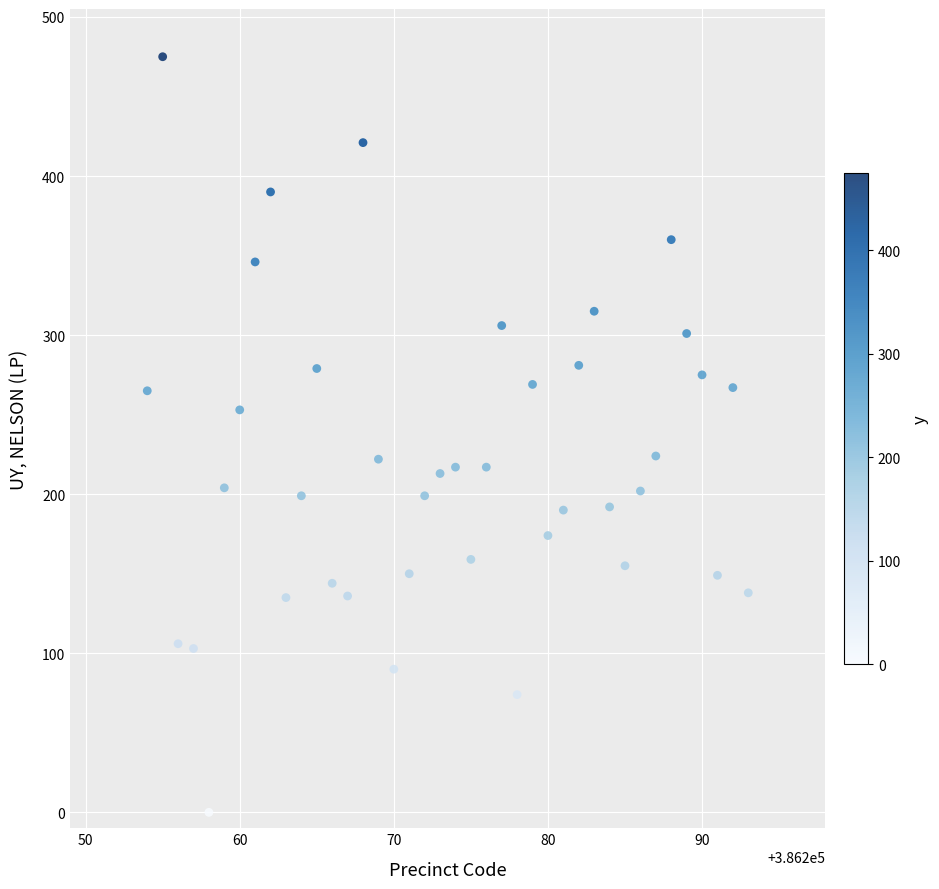

What is the range of X values (max minus min)?

39